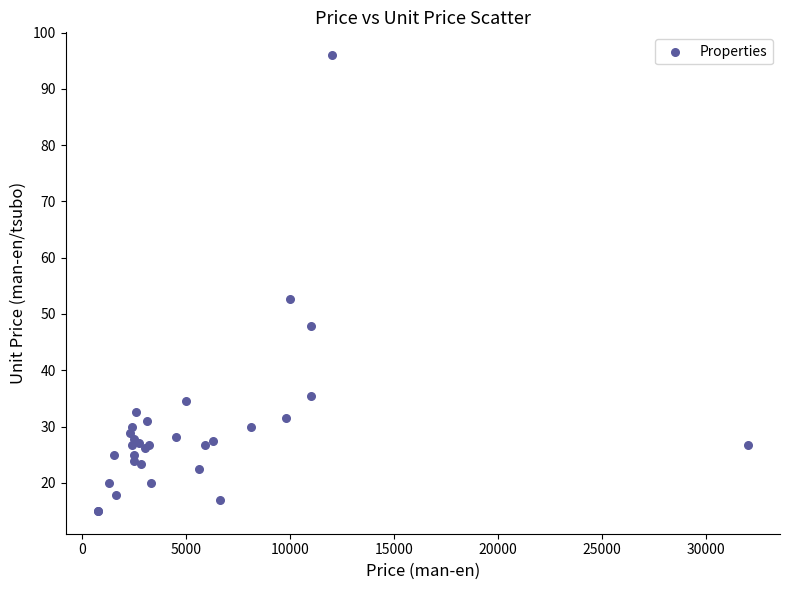

What Y value in the scatter plot is closest to 55?

52.6